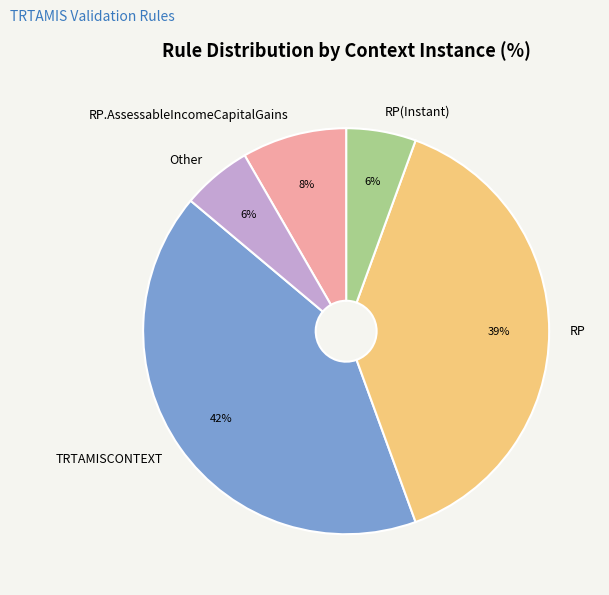

What percentage is the RP(Instant) slice, to the nearest percent?

6%